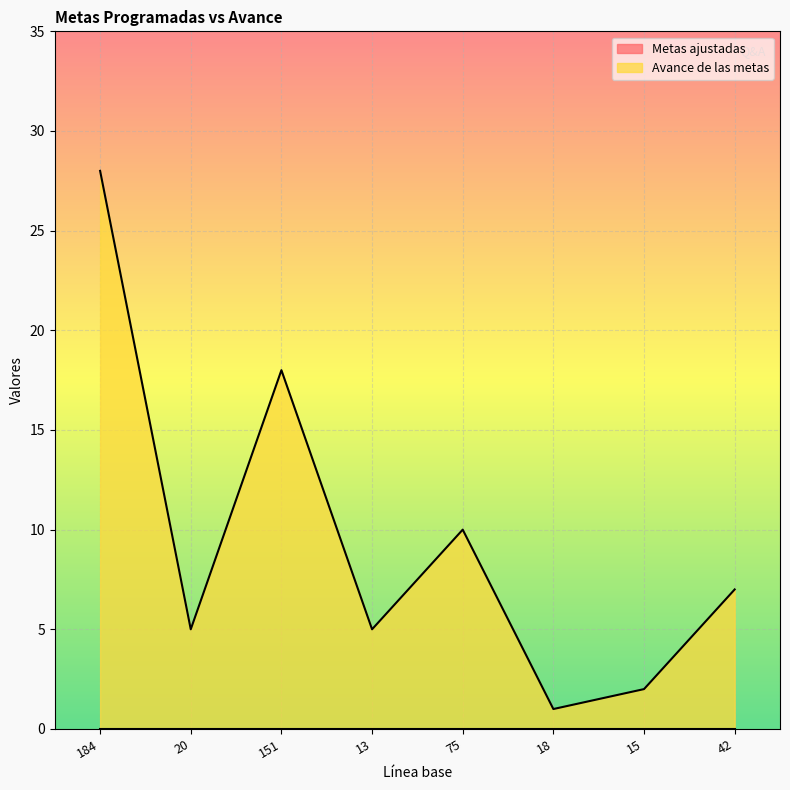

How many interior local valleys (lower than both neighbors) does the data have?

3